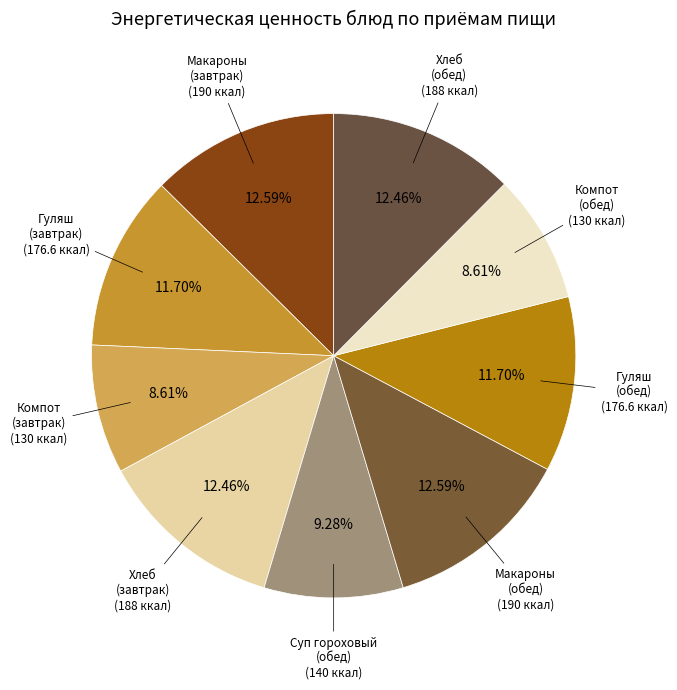

Is there any slice that represents more than half of the pie?

No